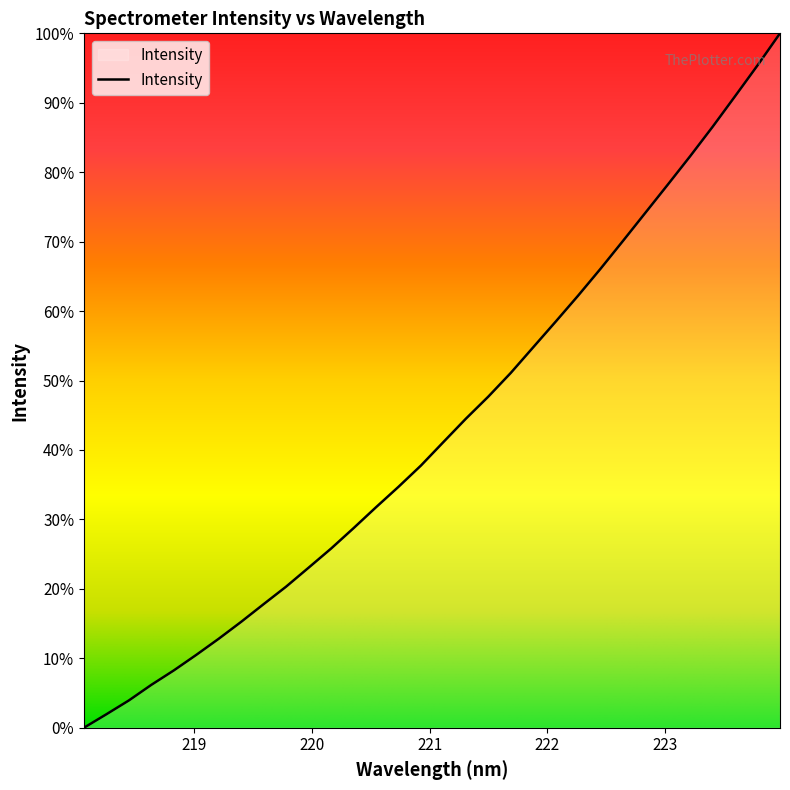

What is the label of the 23rd point from the right?

219.7801